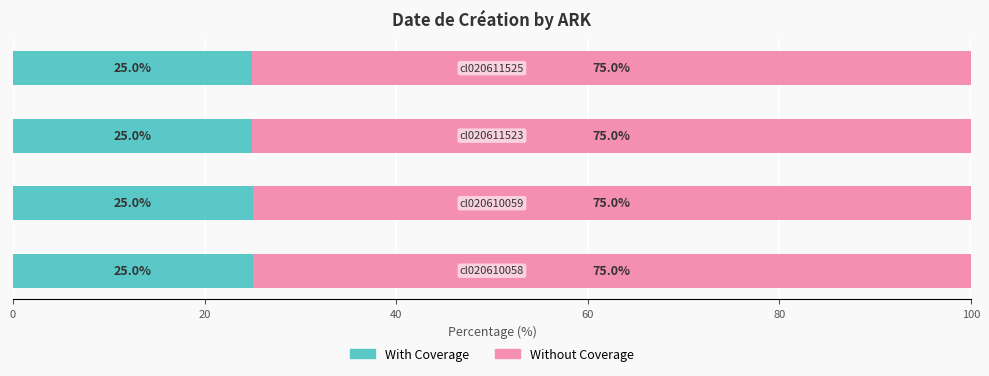

What is the maximum value for With Coverage?

25.0